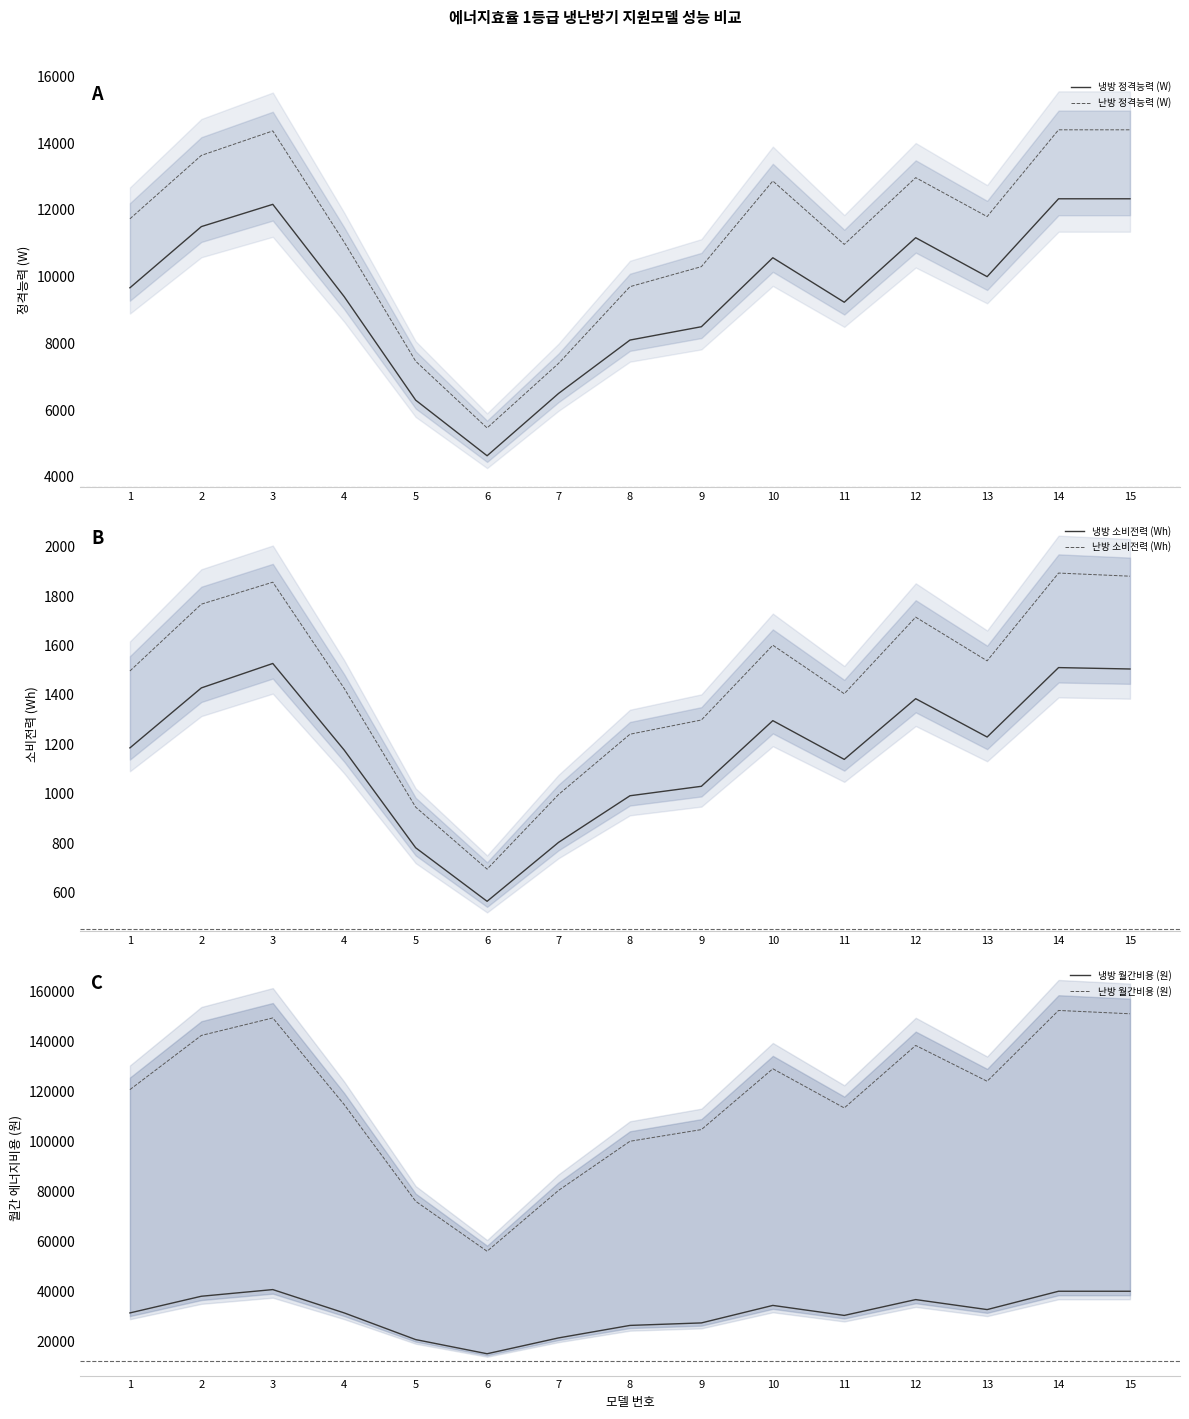

At how many categories does at least one series exceed 104957?

10